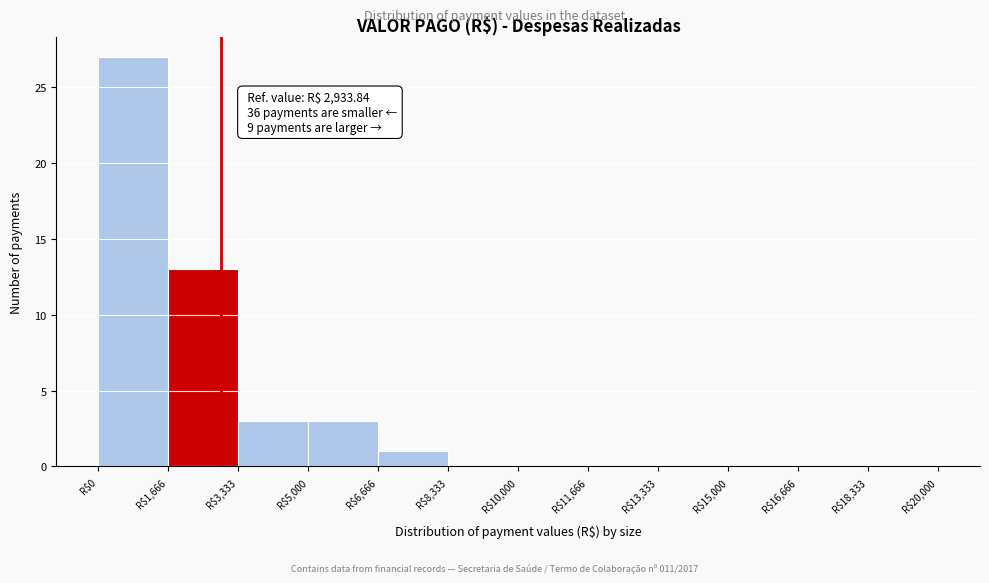

Which range on the x-axis has the tallest bar?

0 to 1600